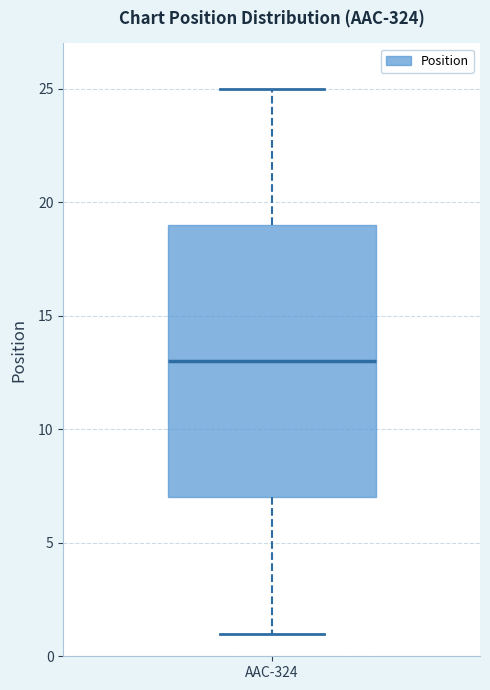

Transcribe this box plot: give where the median line is, the range the box spans, and where the two whiskers end, as read against the y-axis. The values are not printed on the chart, so give them approximately, as read against the axis.

median 13, box 7 to 19, whiskers 1 to 25